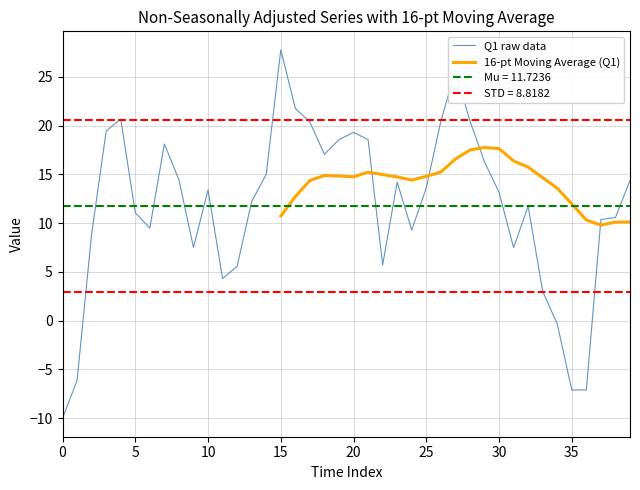

Rank the series by their maximum value, from highest to lowest.

Q1 raw data, 16-pt Moving Average (Q1)